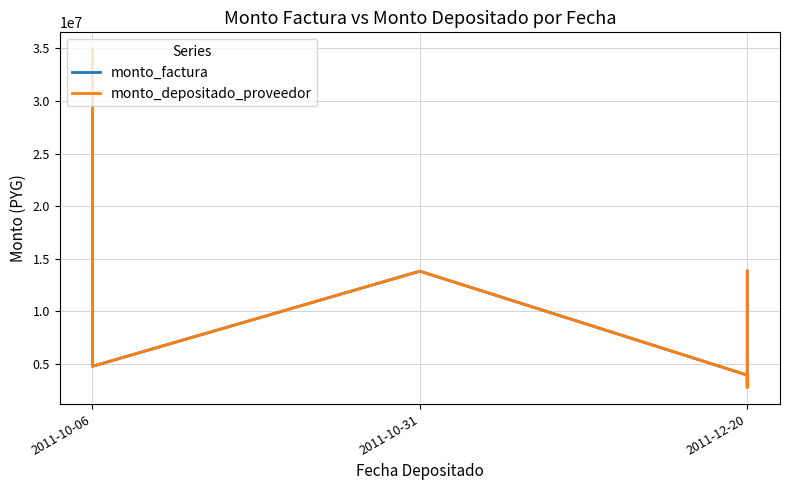

What is the difference between the second highest and second lowest values in the monto_depositado_proveedor series?

9865000